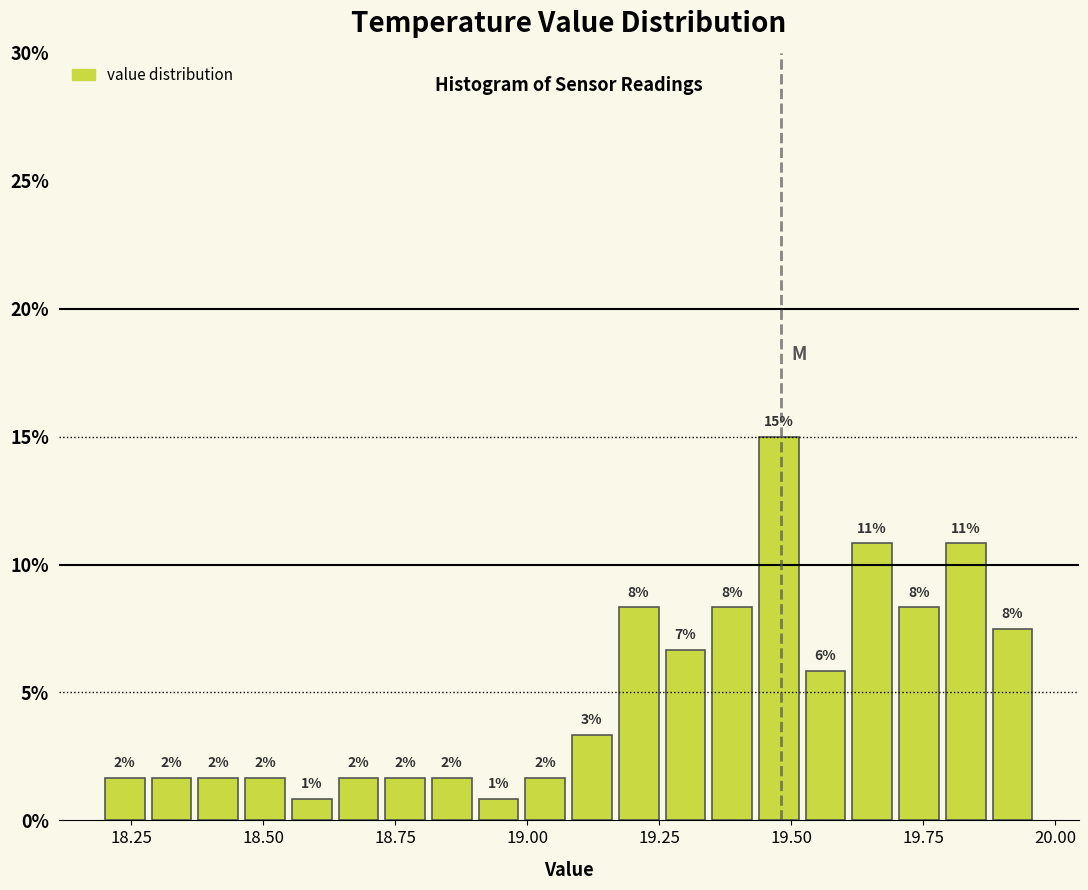

Around what value on the x-axis is the tallest bar? Give the approximate position of its centre, as read against the axis.

19.50